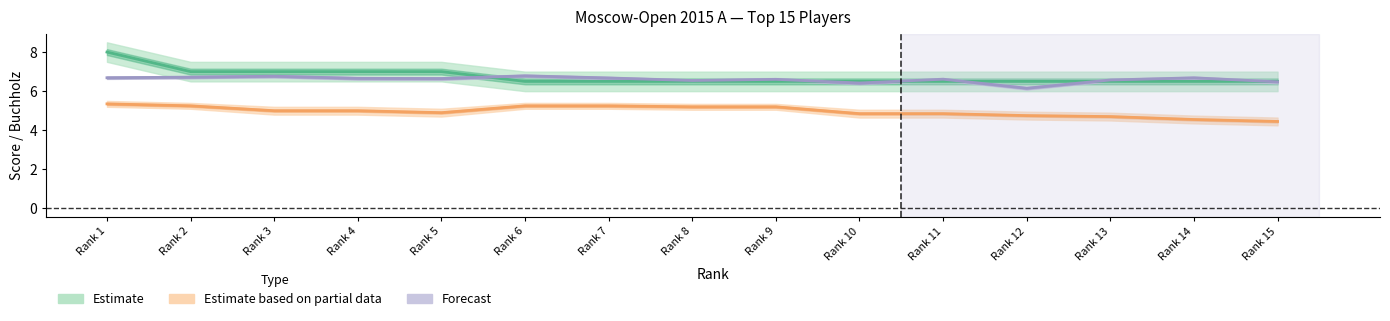

Rank the categories by Estimate based on partial data value from highest to lowest.

Rank 1, Rank 2, Rank 6, Rank 7, Rank 8, Rank 9, Rank 3, Rank 4, Rank 5, Rank 10, Rank 11, Rank 12, Rank 13, Rank 14, Rank 15